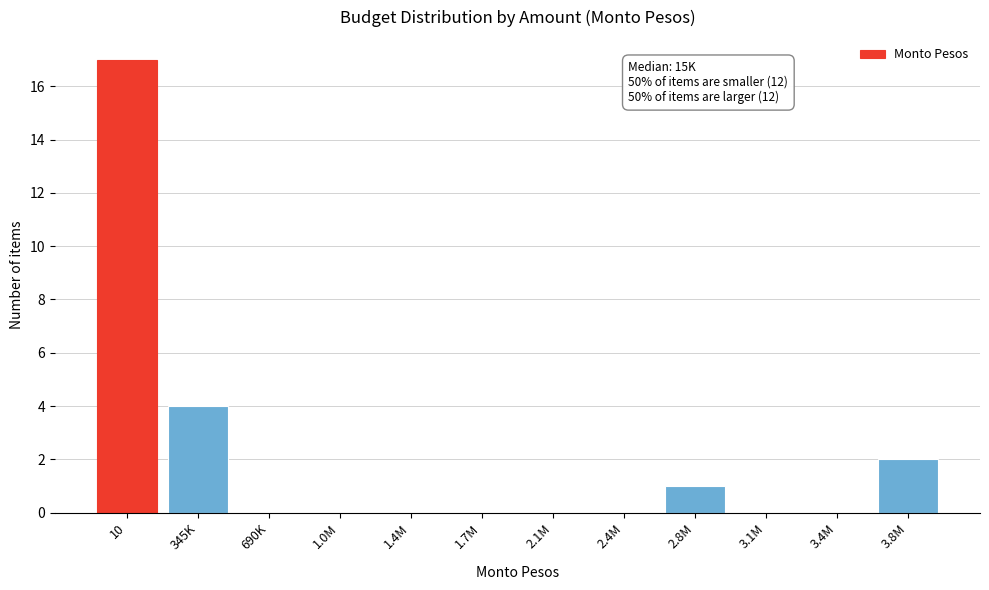

Reading right to left, extract all data points from this chart.

3.8M=2	3.4M=0	3.1M=0	2.8M=1	2.4M=0	2.1M=0	1.7M=0	1.4M=0	1.0M=0	690K=0	345K=4	10=17